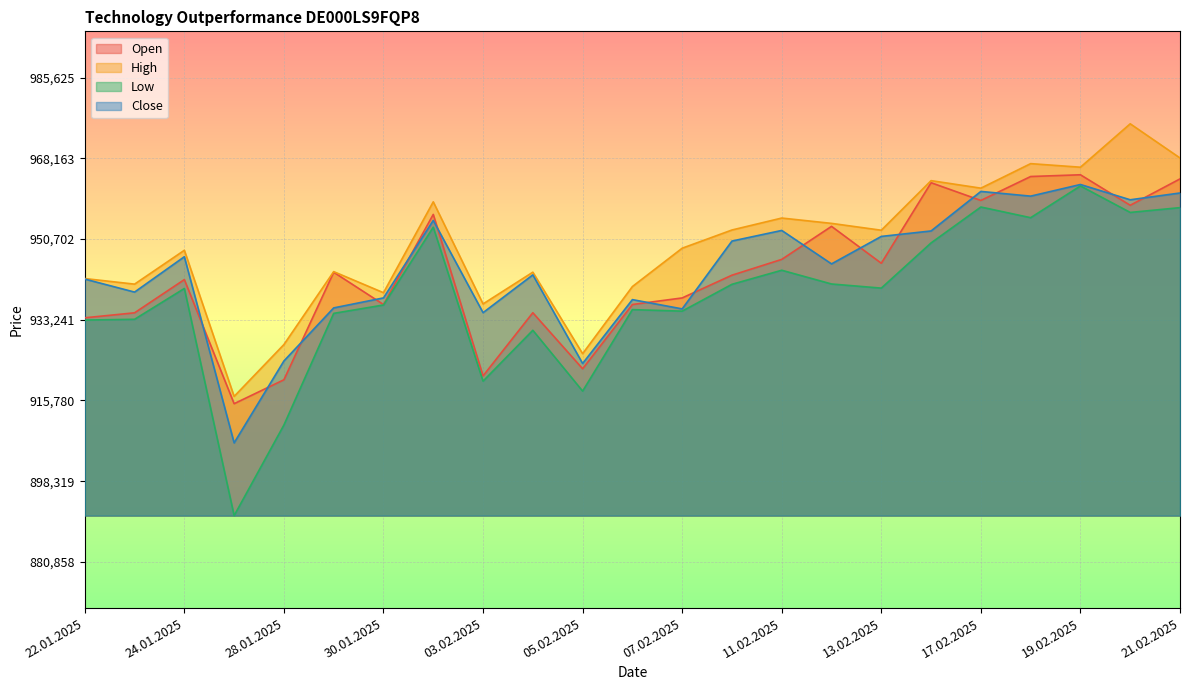

What is the label of the 3rd point from the right?

19.02.2025